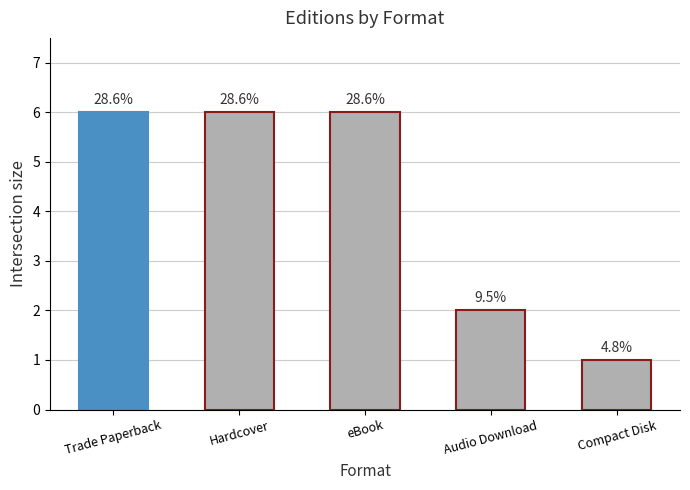

What is the difference between the values at Compact Disk and eBook?

5